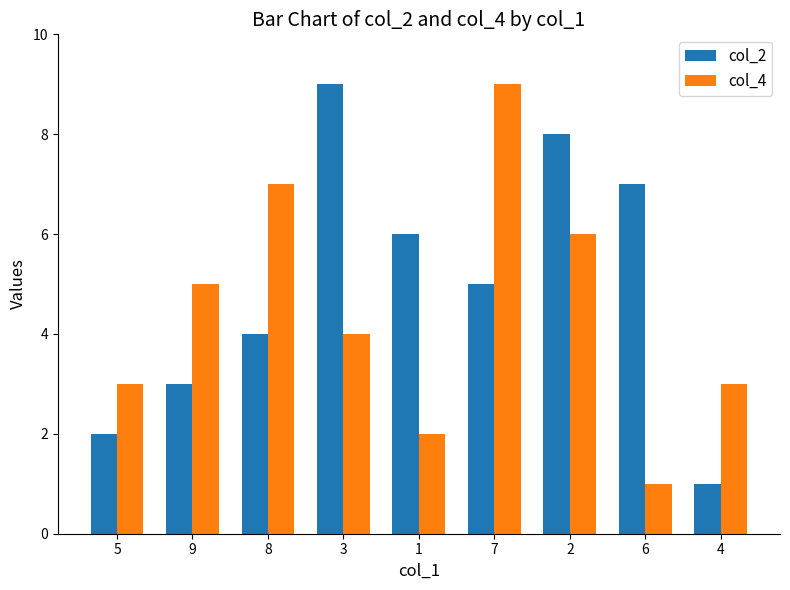

Where is col_4 nearest to the value 5?

9